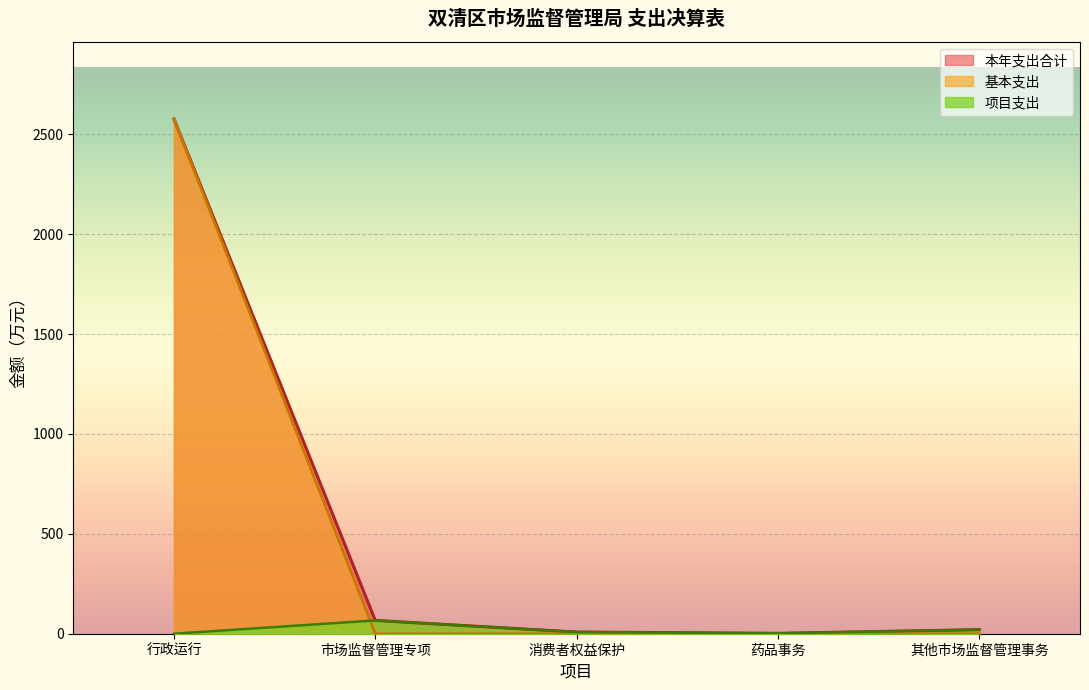

How many interior local peaks does the 市场监督管理专项 series have?

2